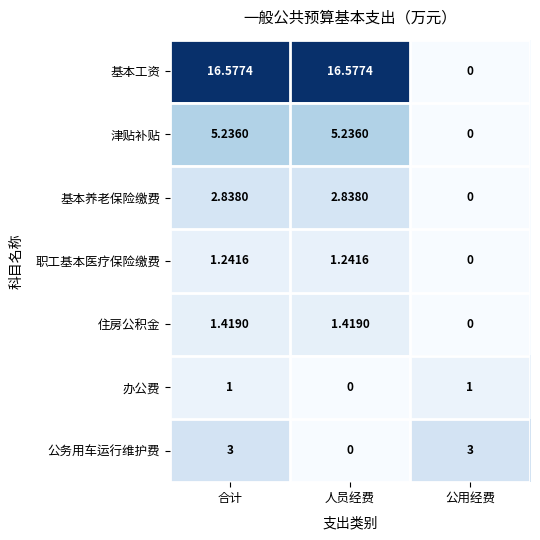

At how many categories does at least one series exceed 7?

2